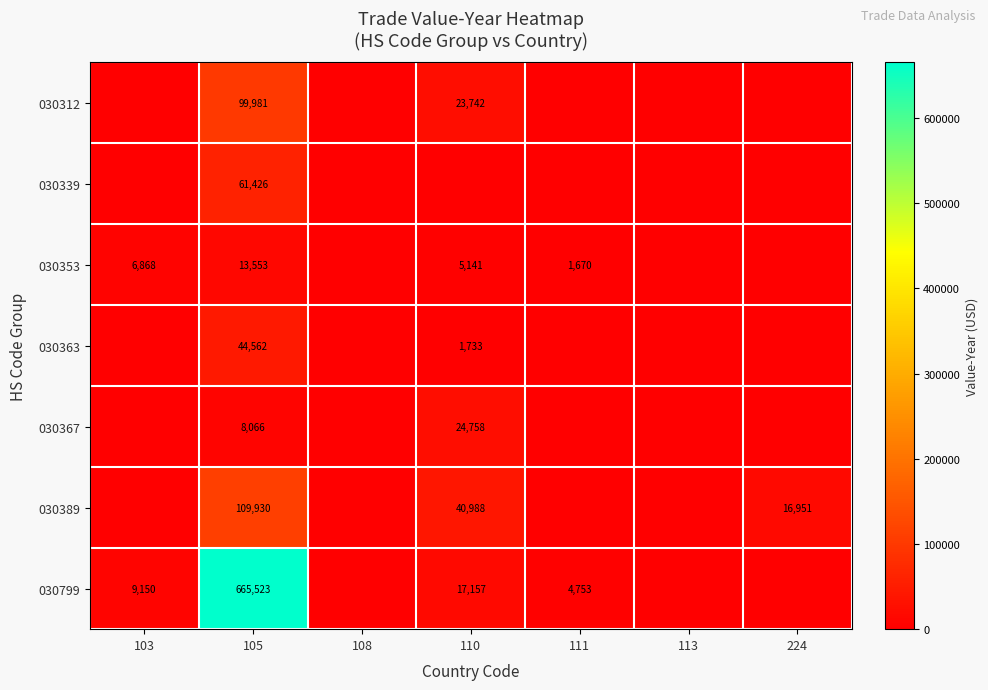

Is it true that 030799 equals 17157 at 110?

True